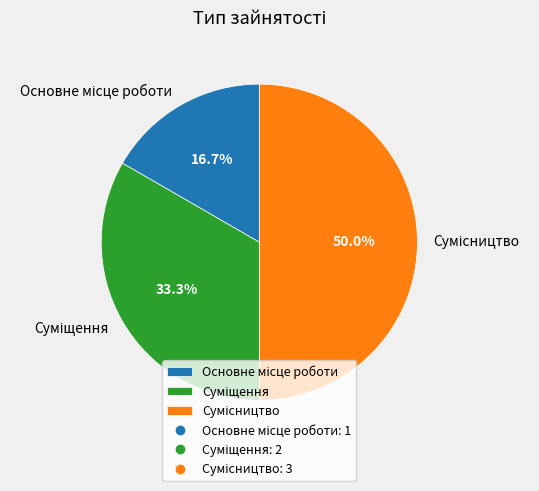

Count the number of slices in the pie.

3